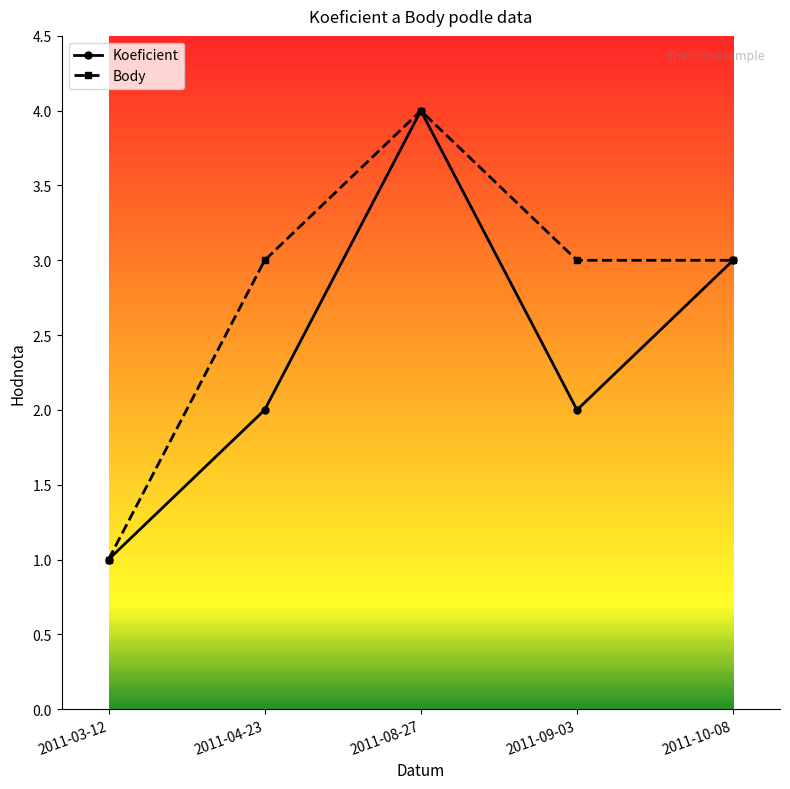

How many series are shown in this chart?

2